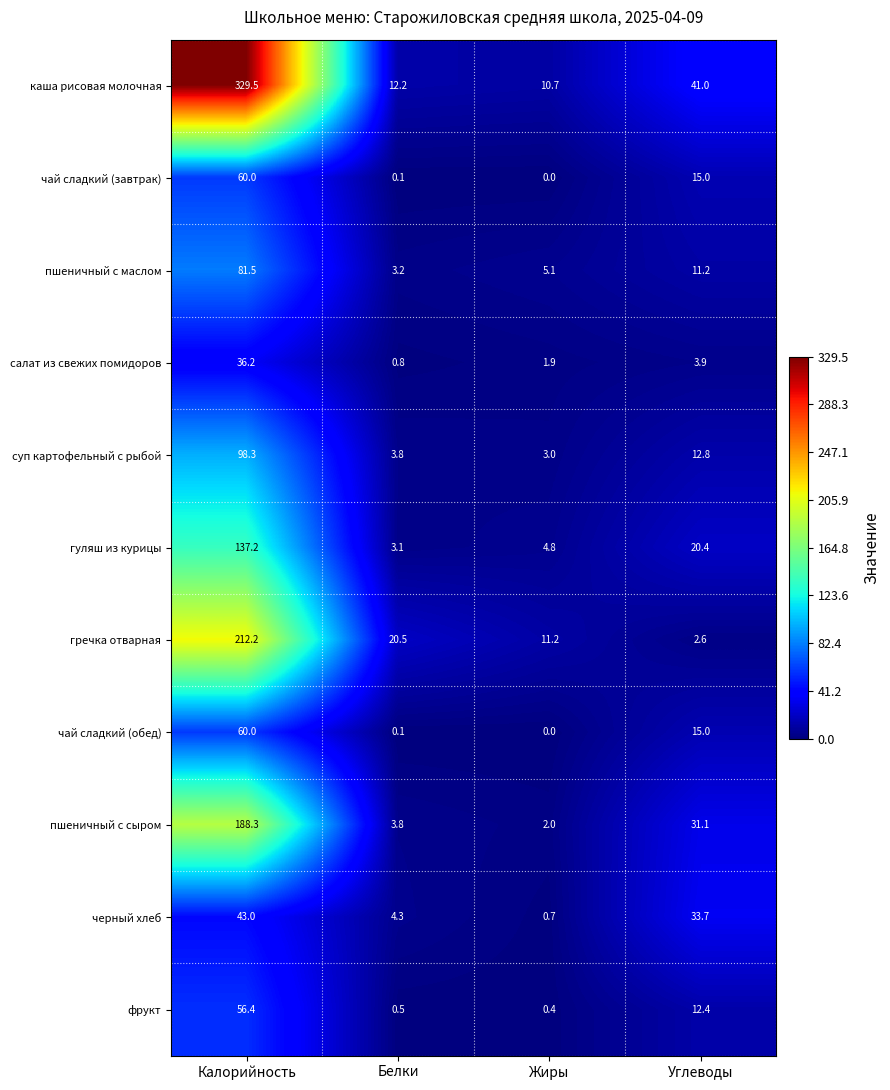

The гречка отварная series shows 7.0 at Жиры. True or false?

False